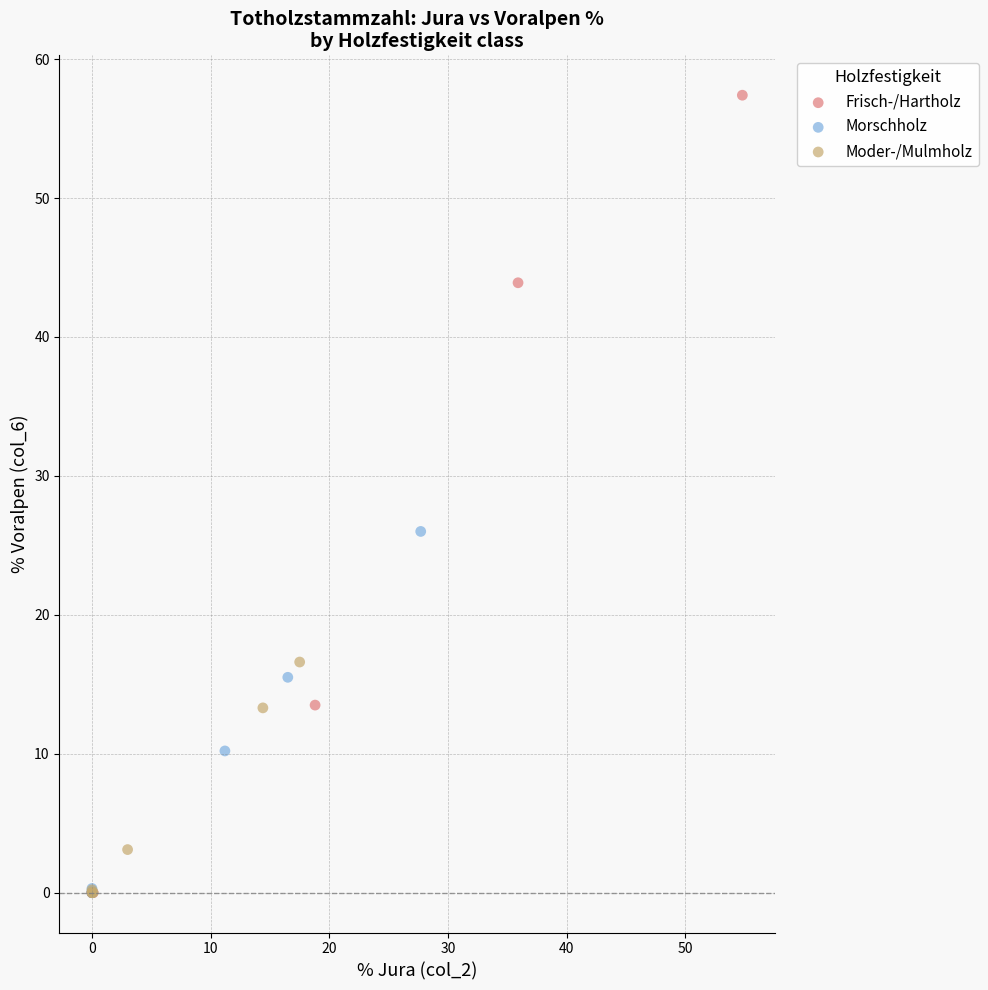

Which series contains the highest Y value?

Frisch-/Hartholz